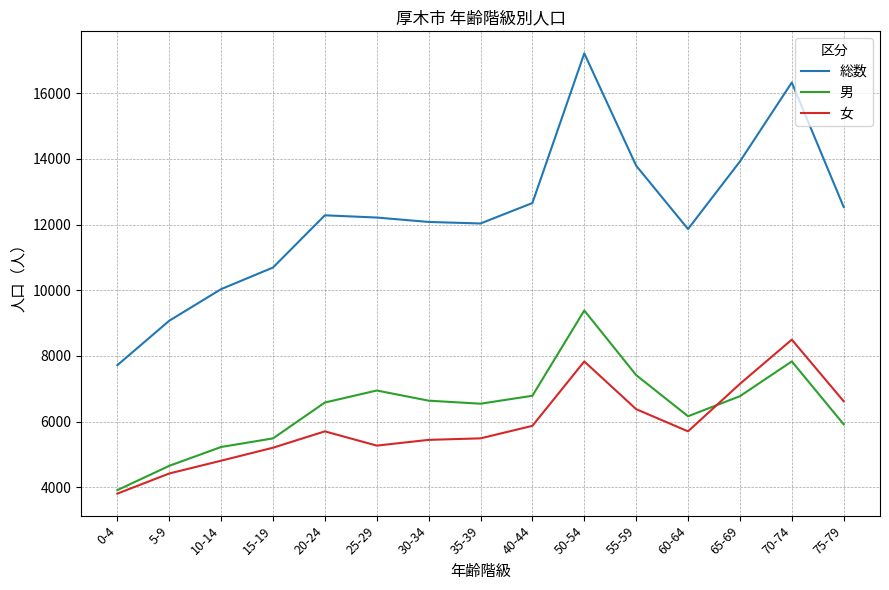

True or false: 女 and 総数 intersect in this chart.

False